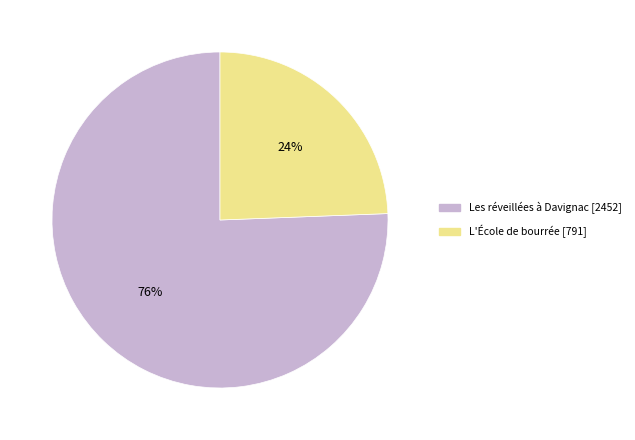

To the nearest percent, what is the average slice percentage?

50%